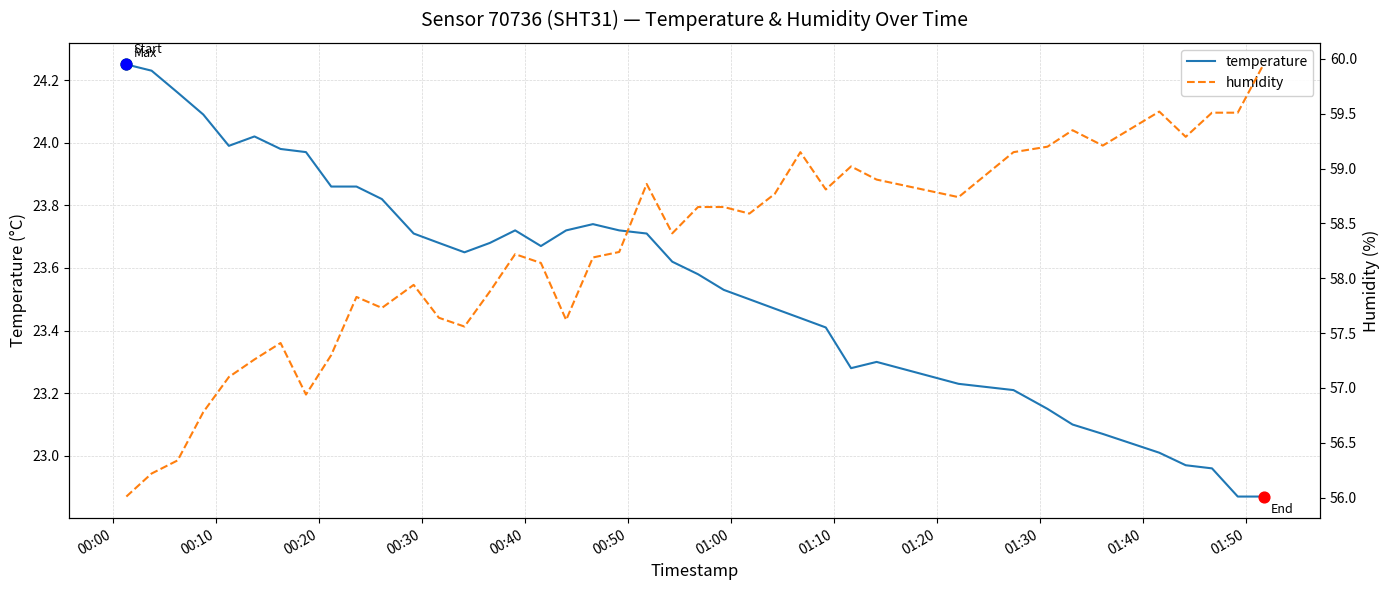

Which series has the largest total across all categories?

humidity